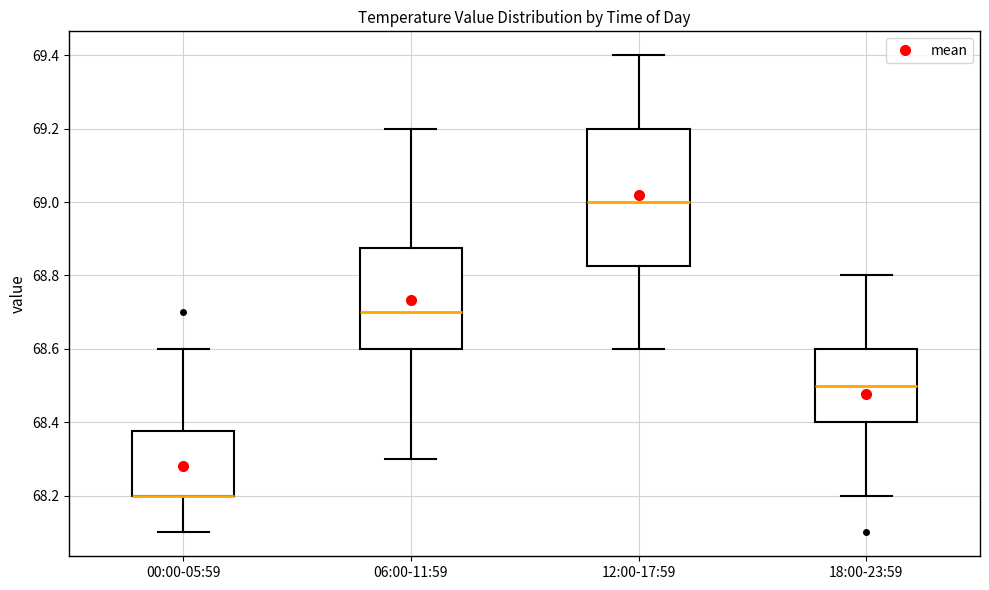

Reading left to right, read every box against the y-axis: the position of its median line, the range the box covers, and the ends of its whiskers. The values are not printed on the chart, so give them approximately, as read against the axis.

00:00-05:59: median 68.20 (drawn on the box's lower edge), box 68.20 to 68.38, whiskers 68.10 to 68.60
06:00-11:59: median 68.70, box 68.60 to 68.88, whiskers 68.30 to 69.20
12:00-17:59: median 69.00, box 68.82 to 69.20, whiskers 68.60 to 69.40
18:00-23:59: median 68.50, box 68.40 to 68.60, whiskers 68.20 to 68.80